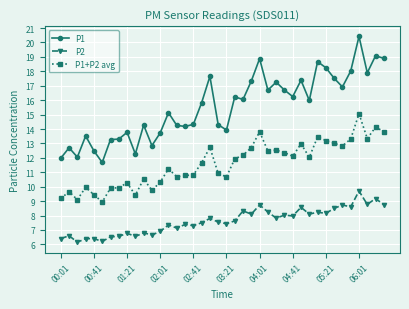

Which series has the largest range (max minus min)?

P1